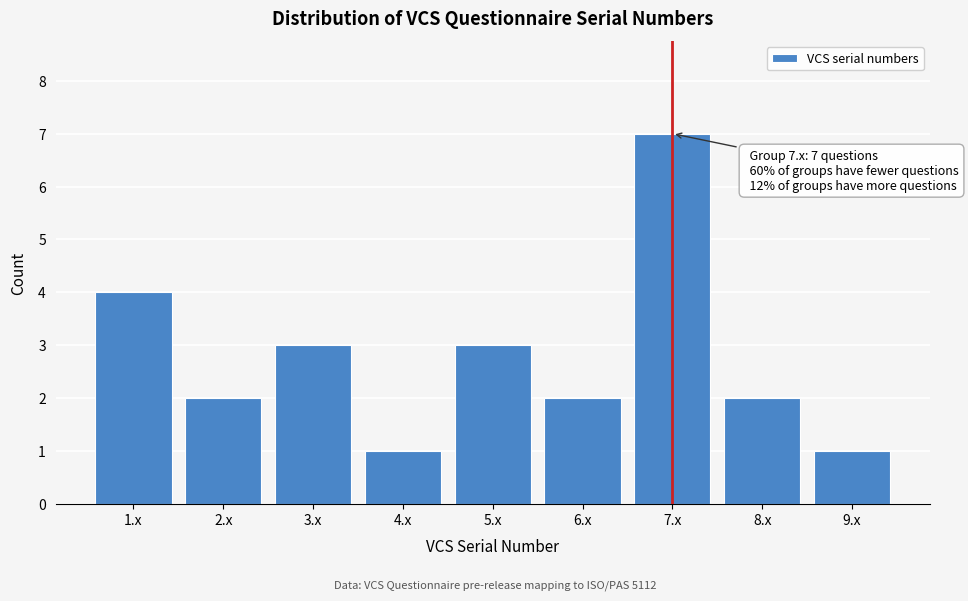

Reading left to right, transcribe all the data shown in this chart.

4	2	3	1	3	2	7	2	1